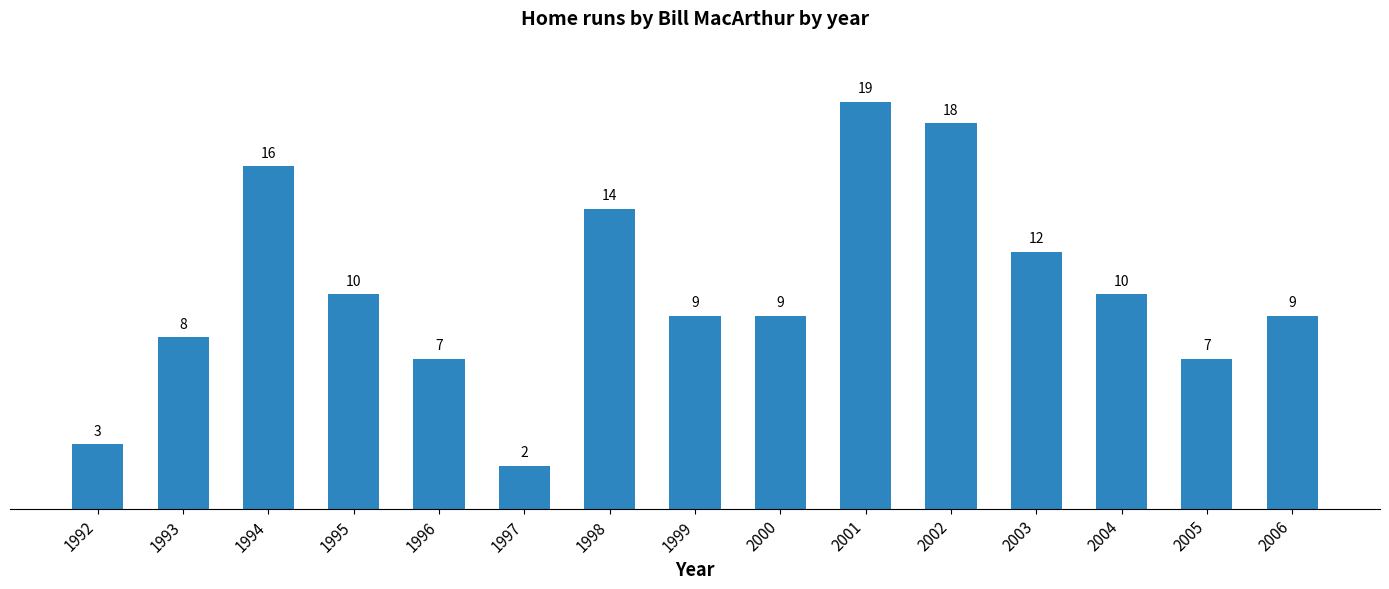

What is the approximate value at 1996?

7